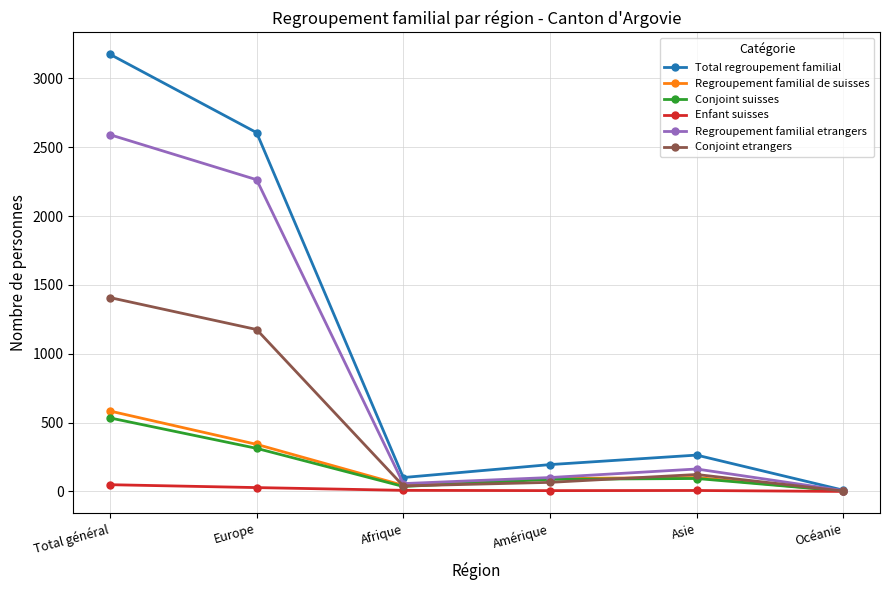

The Conjoint etrangers series shows 1176 at Europe. True or false?

True